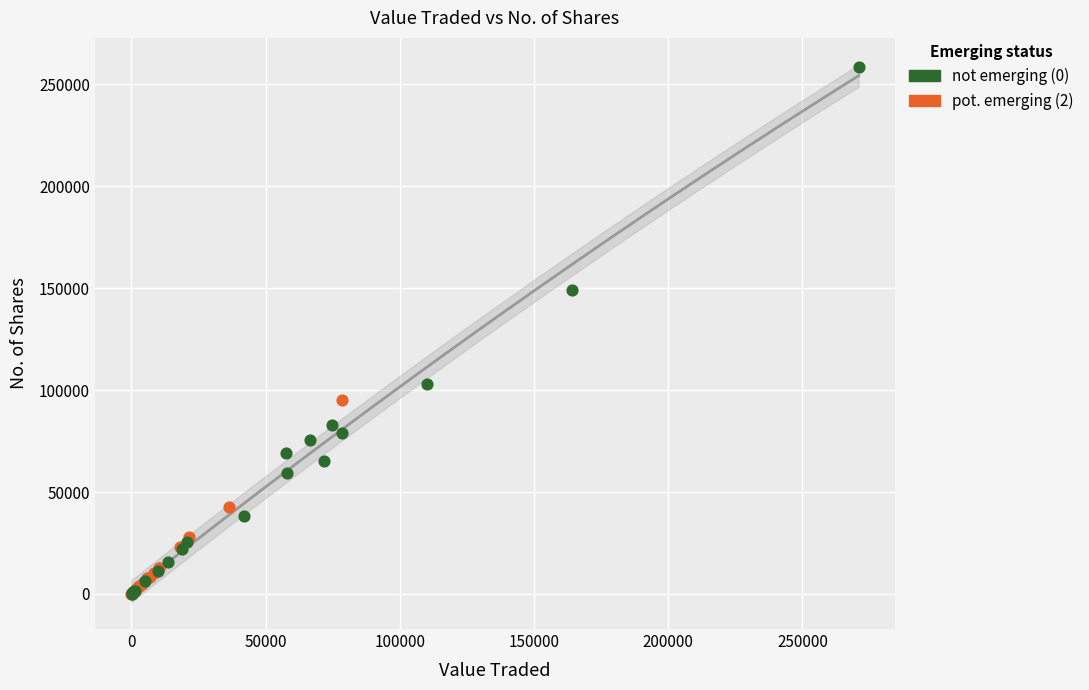

Which series has the widest spread of Y values?

not emerging (0)